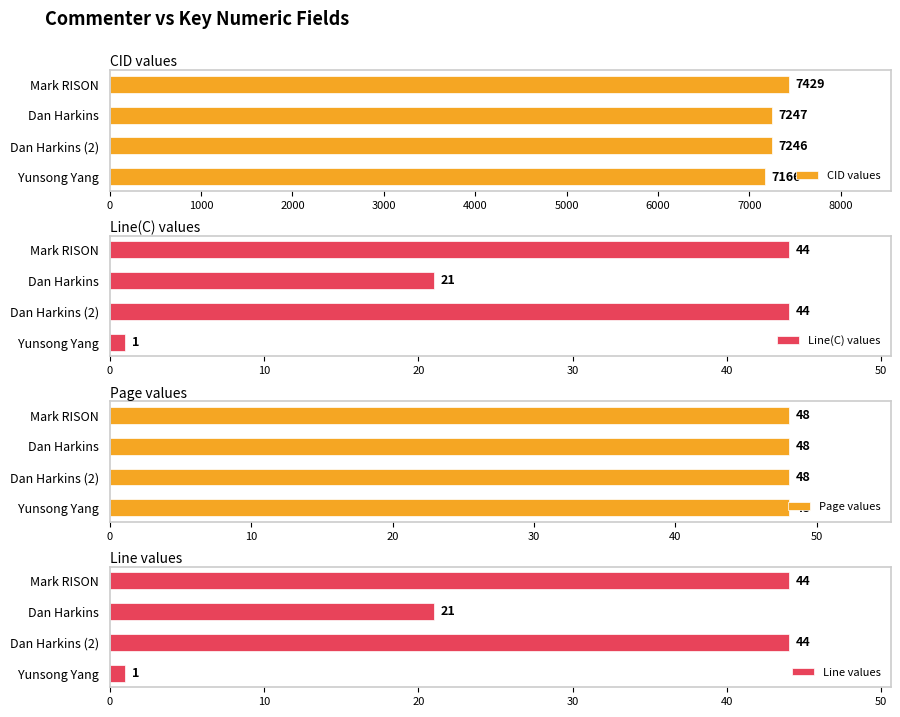

The CID values series shows 2175 at Mark RISON. True or false?

False